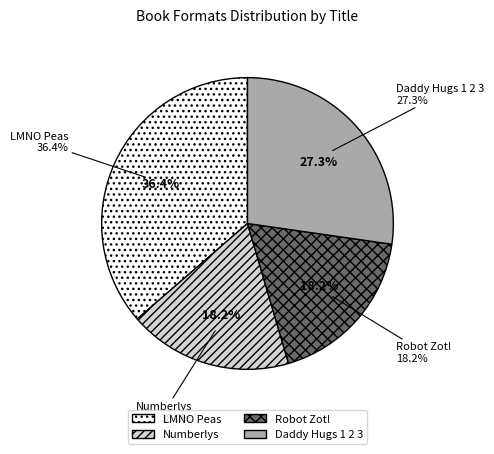

Is it true that LMNO Peas is 36% of the pie?

True